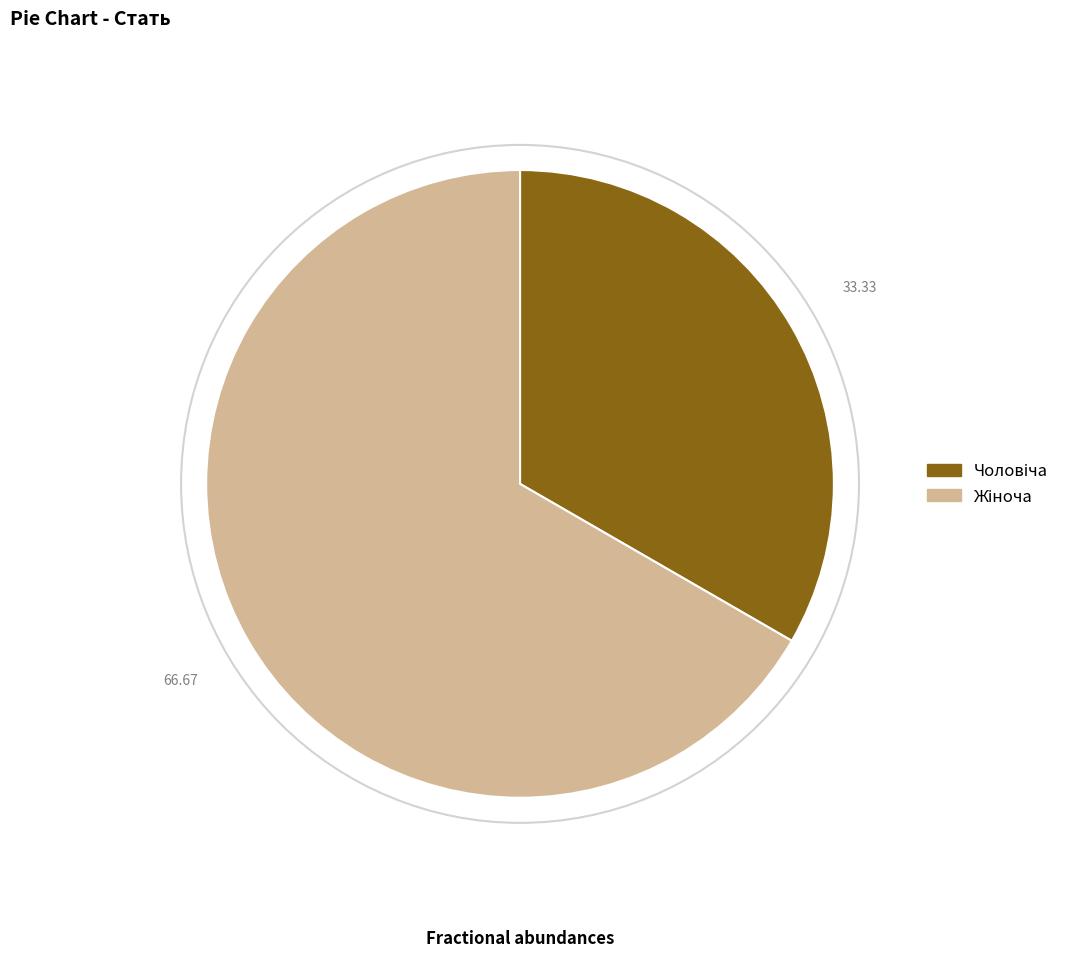

Is there a majority slice in this chart?

Yes